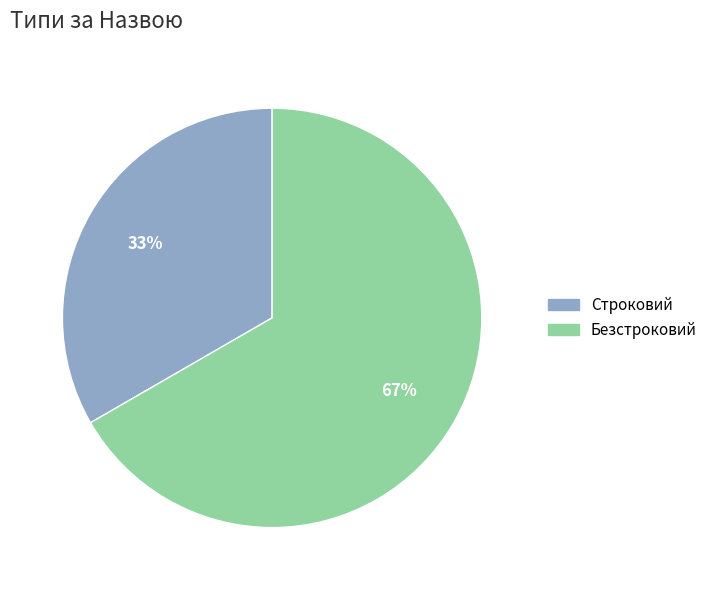

How many segments does this pie chart have?

2